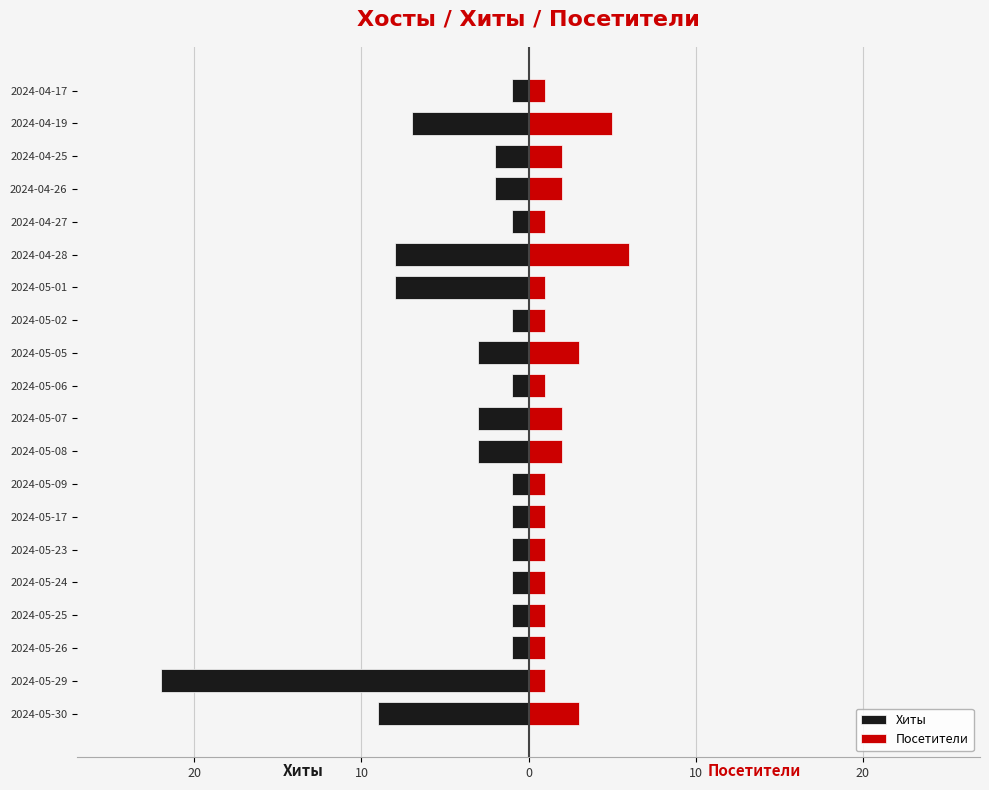

How many Посетители values are between 1 and 2?

16